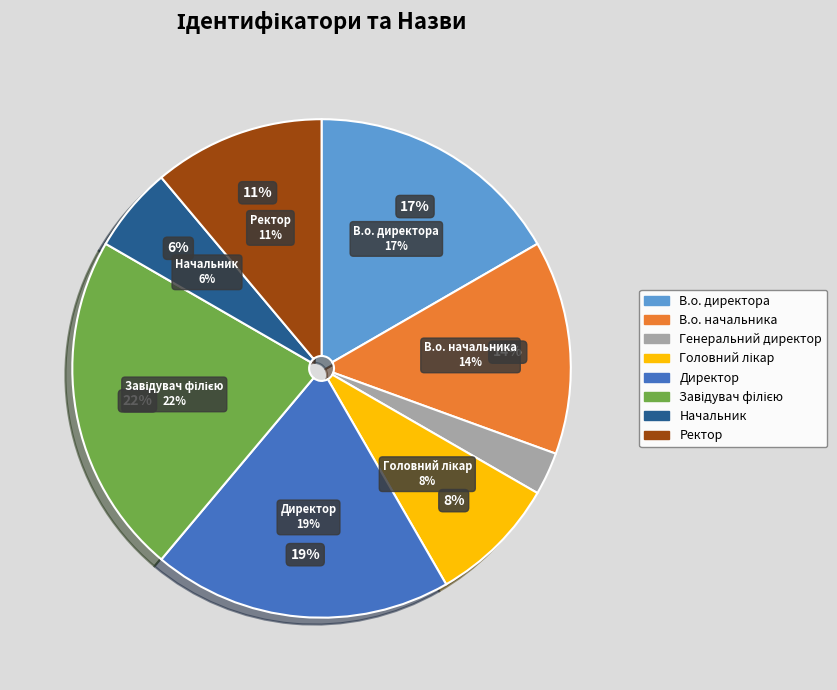

To the nearest percent, what is the average slice percentage?

12%